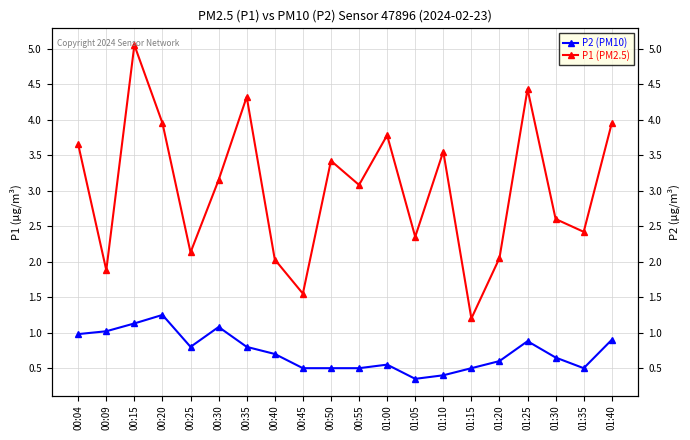

Reading left to right, list all the values displayed in this chart.

P1 (PM2.5): 3.6	1.9	5.0	4.0	2.1	3.1	4.3	2.0	1.6	3.4	3.1	3.8	2.4	3.5	1.2	2.0	4.4	2.6	2.4	4.0
P2 (PM10): 1.0	1.0	1.1	1.2	0.8	1.1	0.8	0.7	0.5	0.5	0.5	0.6	0.3	0.4	0.5	0.6	0.9	0.7	0.5	0.9